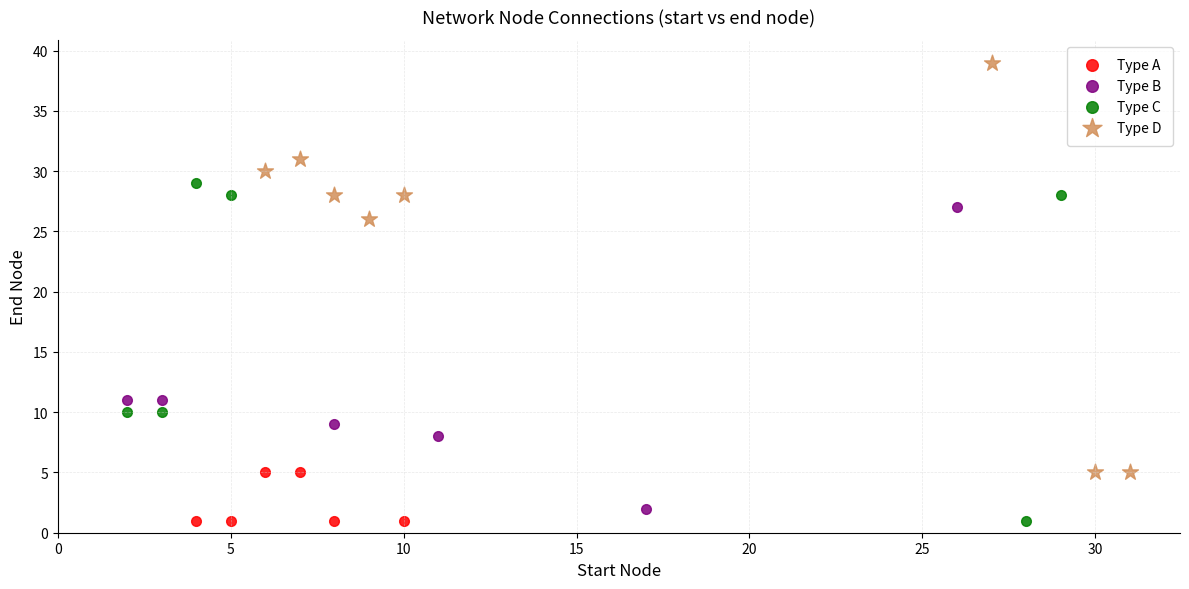

Which series contains the highest Y value?

Type D